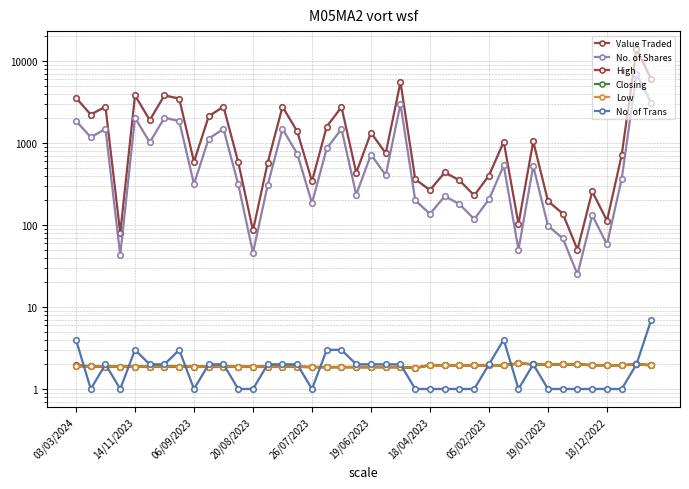

Which category has the lowest value in the No. of Trans series?

14/11/2023